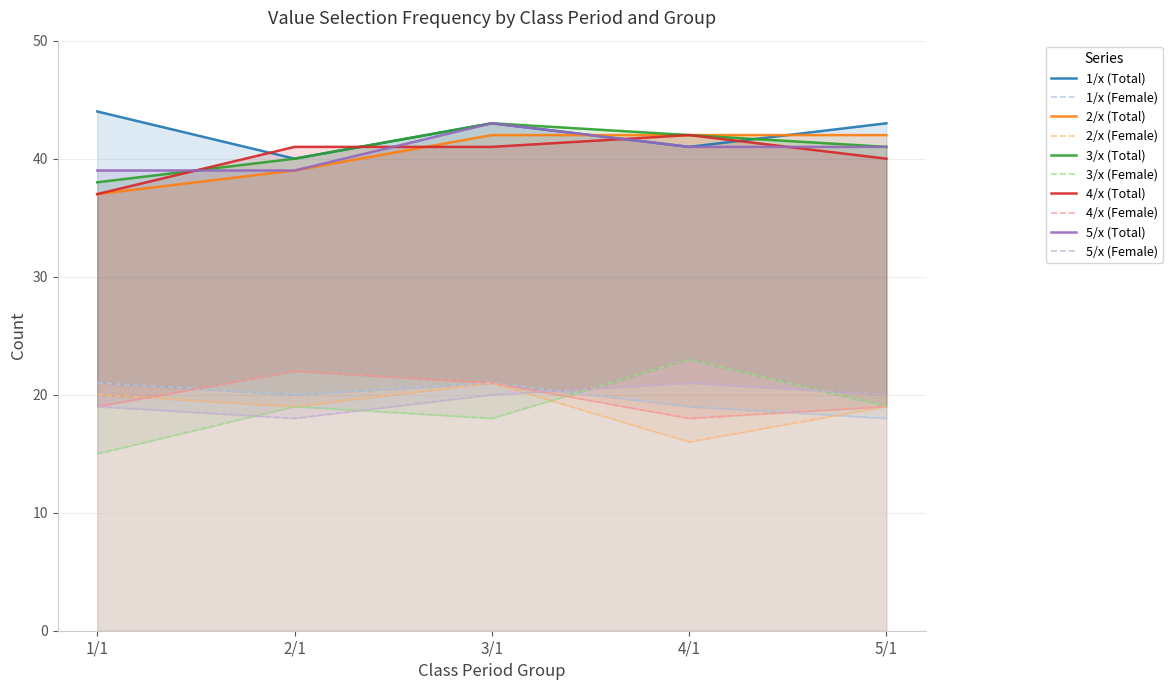

Reading left to right, extract all data points from this chart.

1/x (Total): 44	40	43	41	43
2/x (Total): 37	39	42	42	42
3/x (Total): 38	40	43	42	41
4/x (Total): 37	41	41	42	40
5/x (Total): 39	39	43	41	41